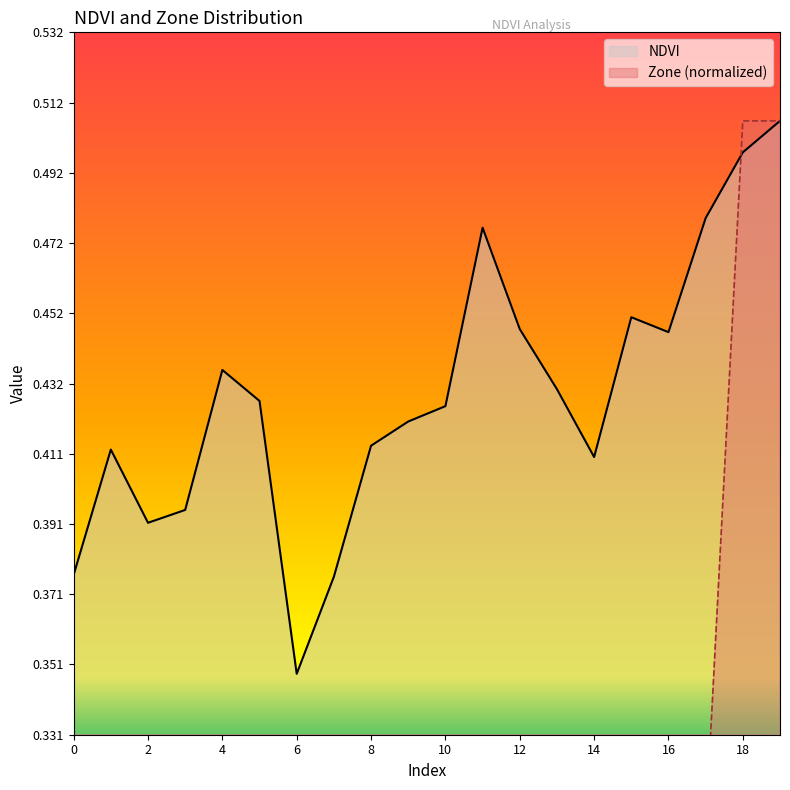

What is the value of the Zone point at the 13th from the left?

0.2